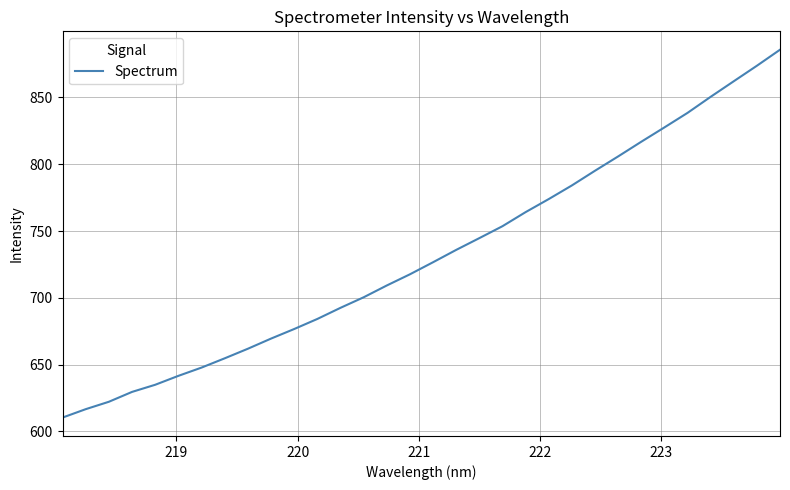

What is the greatest value displayed?

885.6